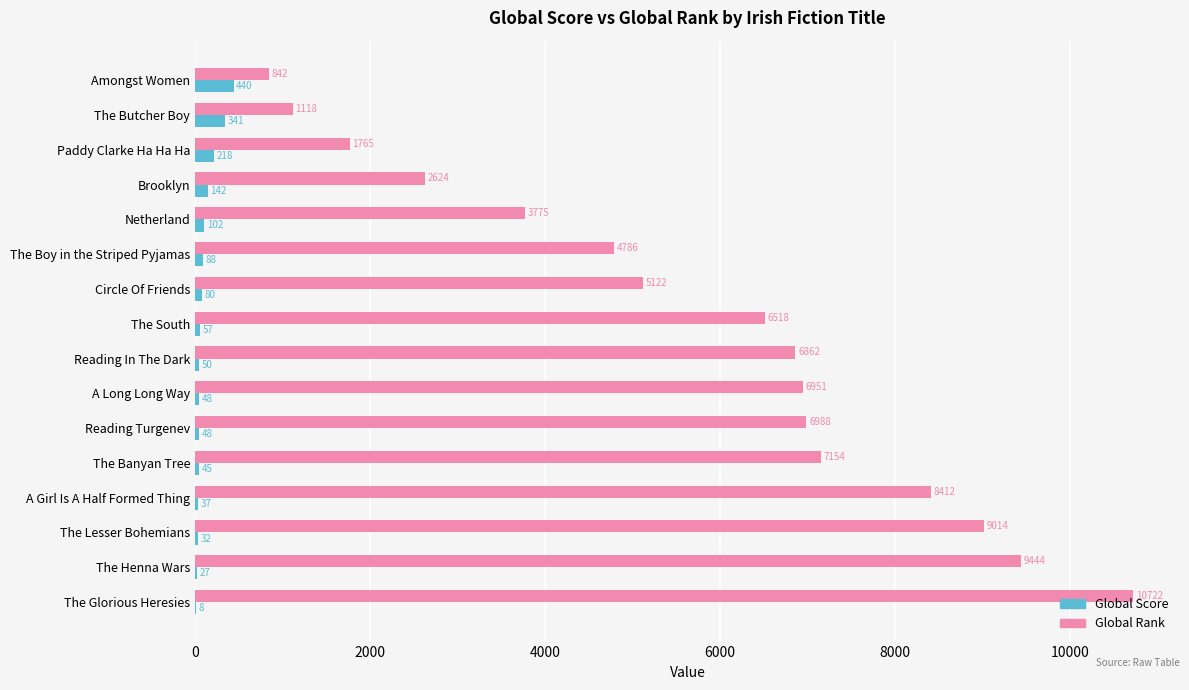

The value of Global Rank at Paddy Clarke Ha Ha Ha is 2933. True or false?

False